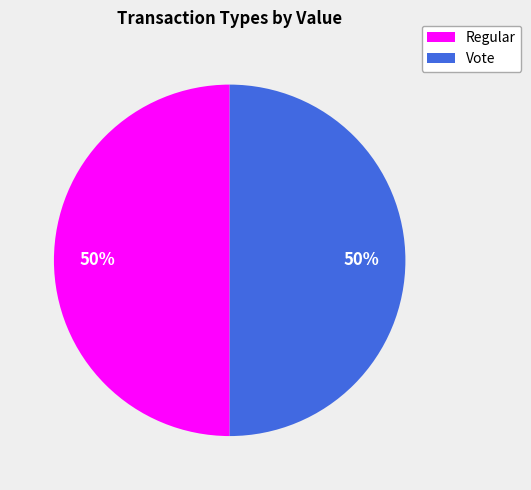

To the nearest percent, what percentage of the pie is Regular?

50%